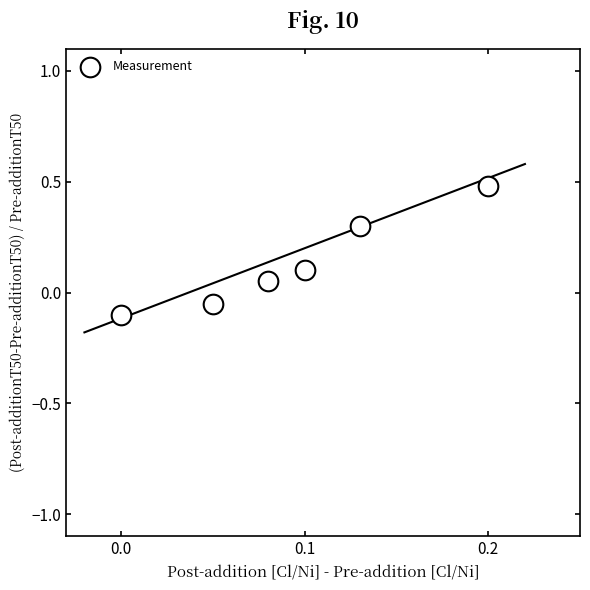

What is the range of Y values (max minus min)?

0.6